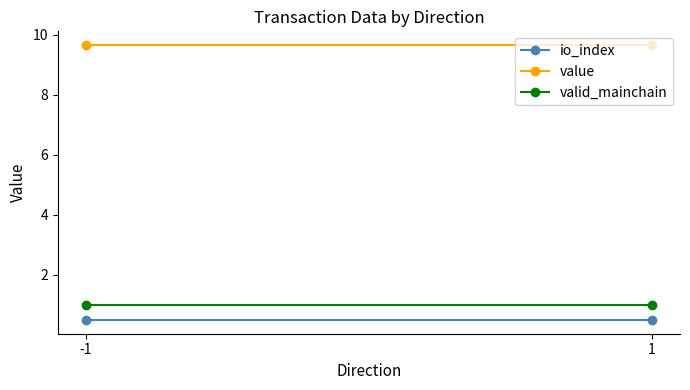

Rank the categories by valid_mainchain value from lowest to highest.

-1, 1